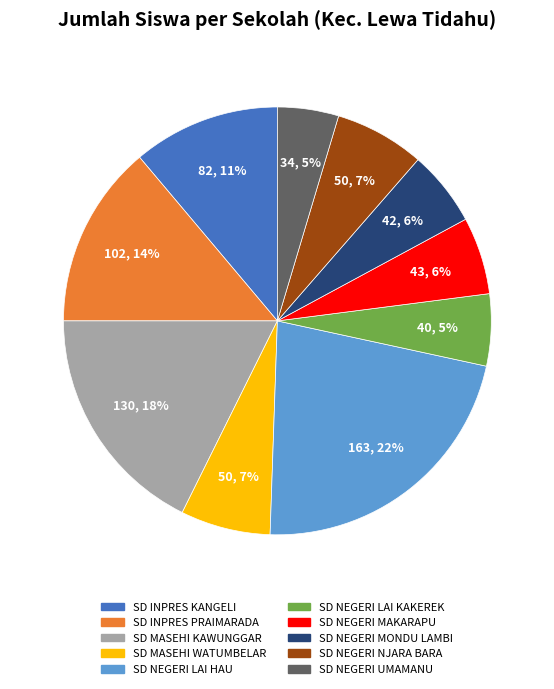

To the nearest percent, what portion does SD NEGERI MAKARAPU represent?

6%